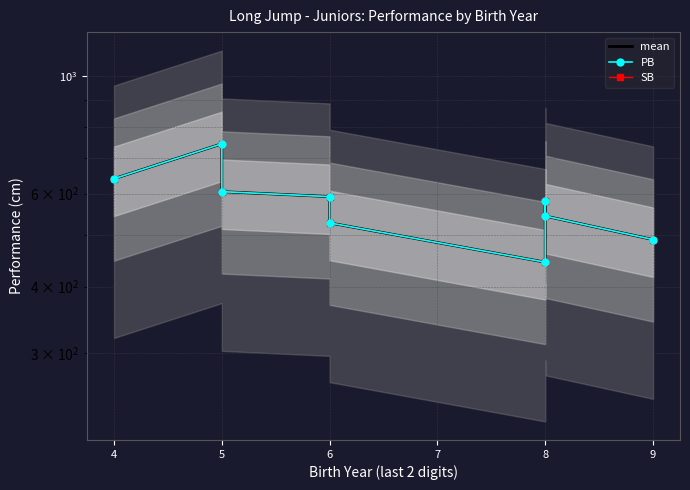

What is the maximum value shown in the chart?

745